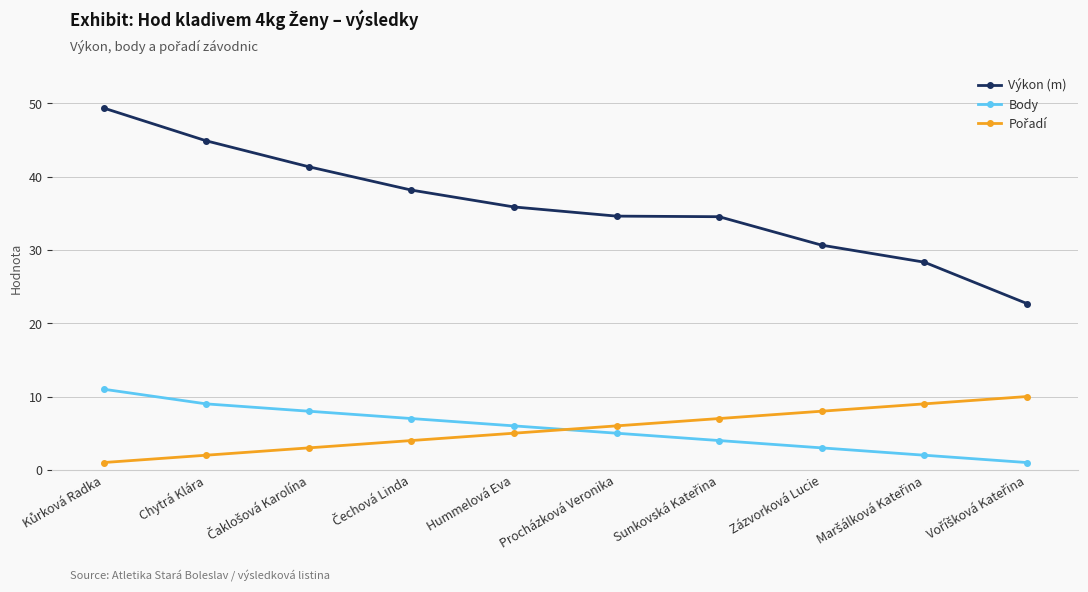

True or false: Výkon (m) has more than 1 interior local peaks.

False